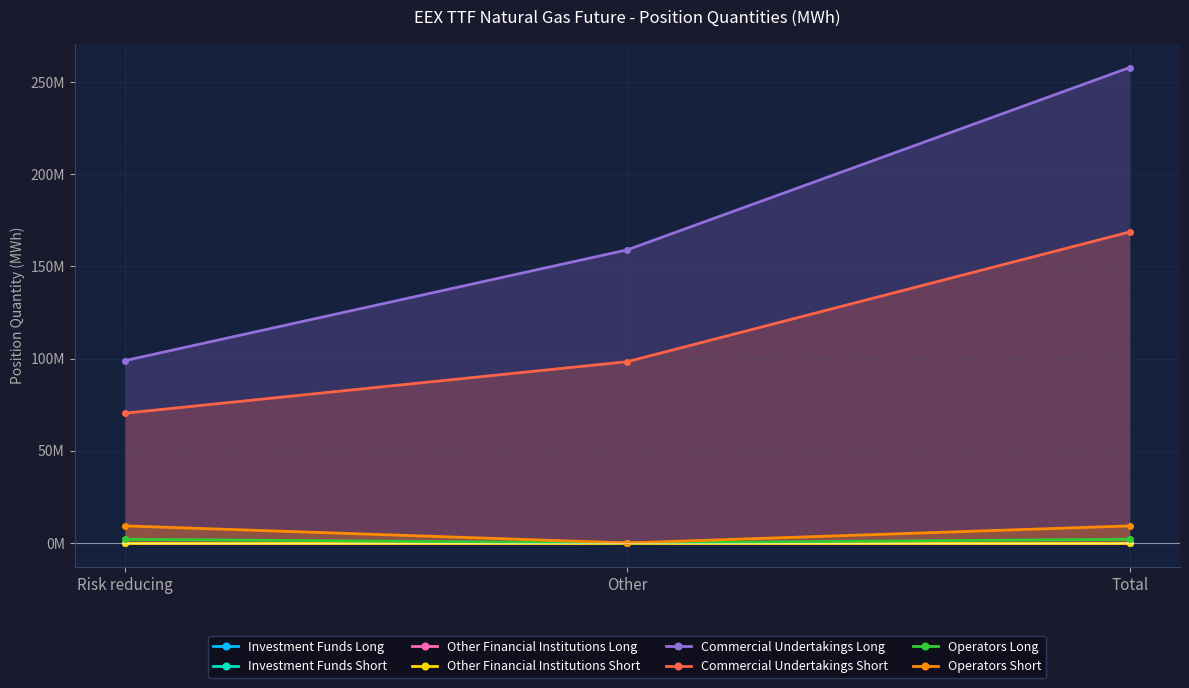

True or false: Commercial Undertakings Long has a value of 452649758 at Total.

False